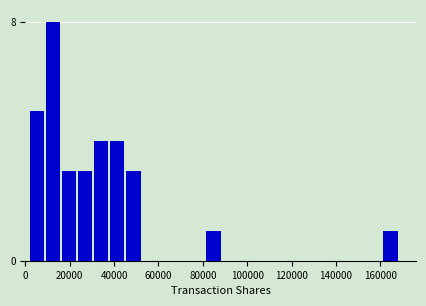

Read against the x-axis, roughly where is the centre of the tallest bar?

12000